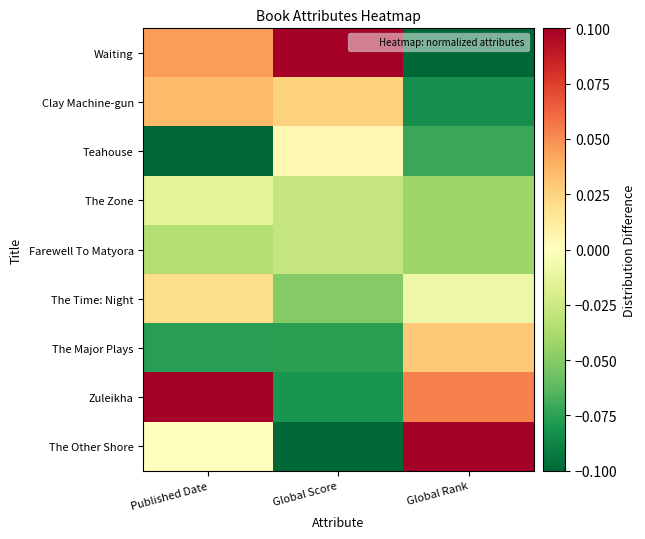

Which series changed the most between Global Score and Global Rank?

Waiting